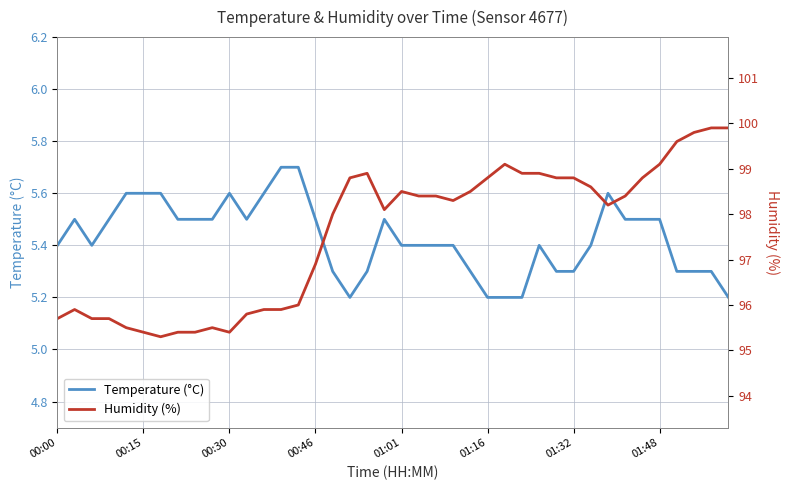

In Humidity (%), how many points are lower than both neighbors (excluding endpoints)?

5